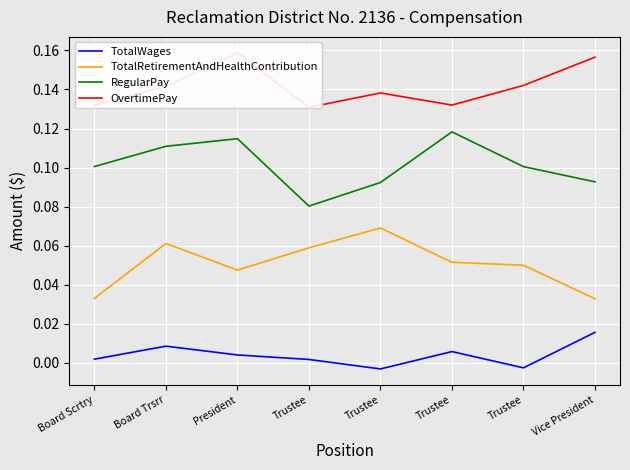

What is the sum of all OvertimePay values?

1.1